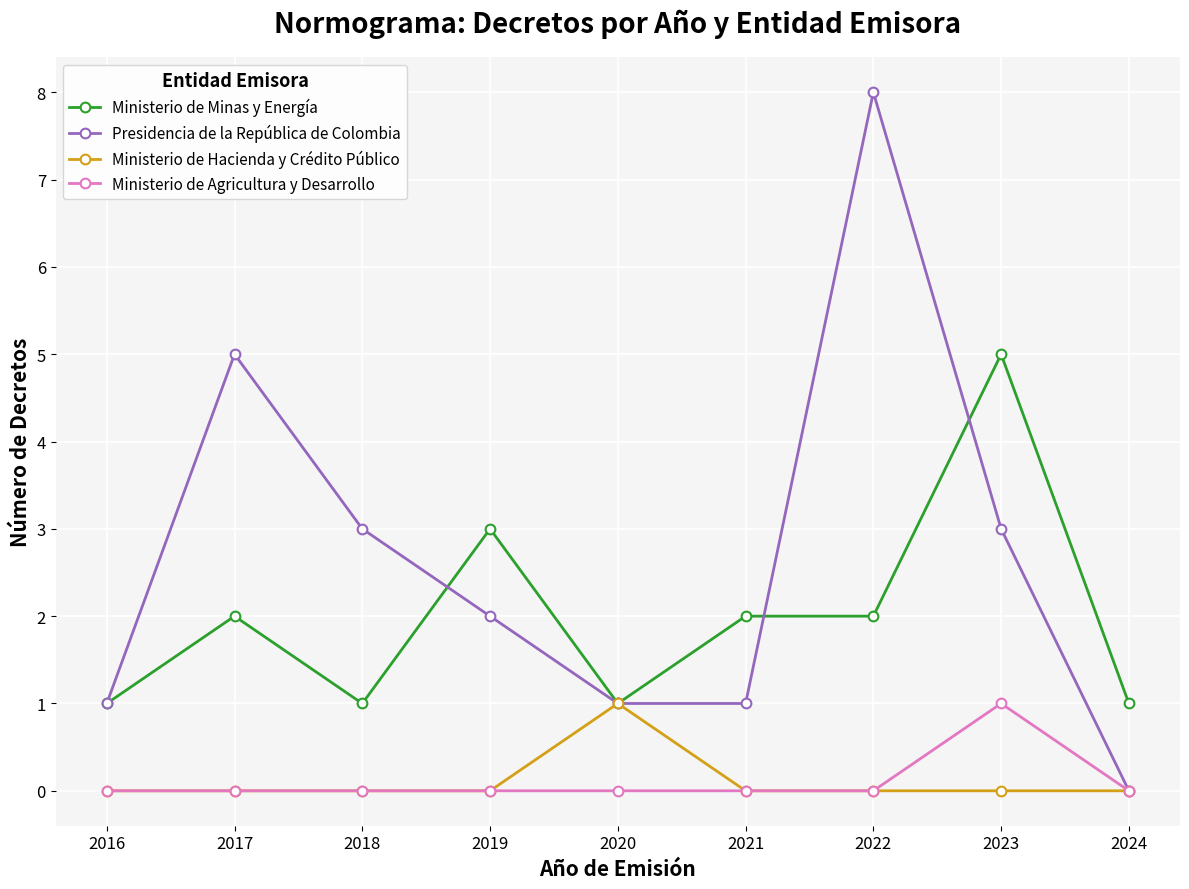

What is the highest value of the Ministerio de Agricultura y Desarrollo series?

1